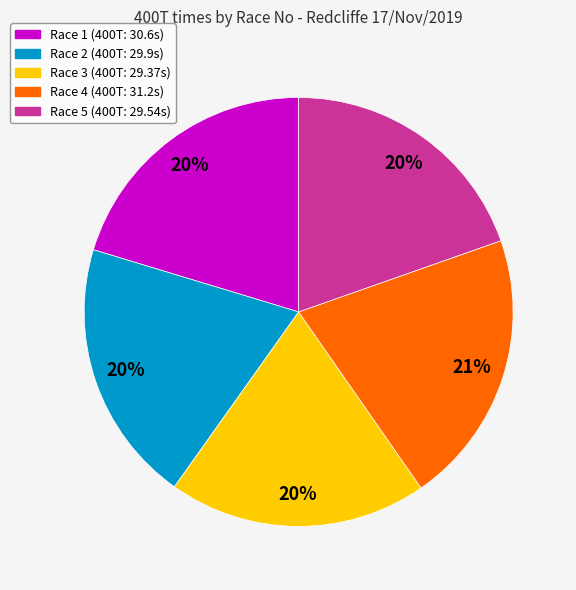

Does any single category account for the majority?

No